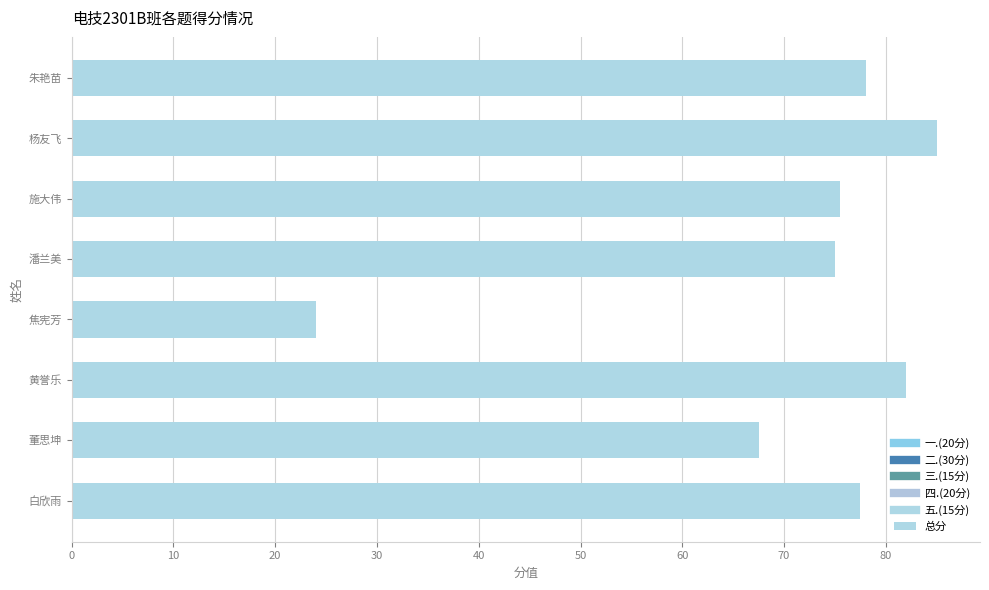

How many values are below 77?

4